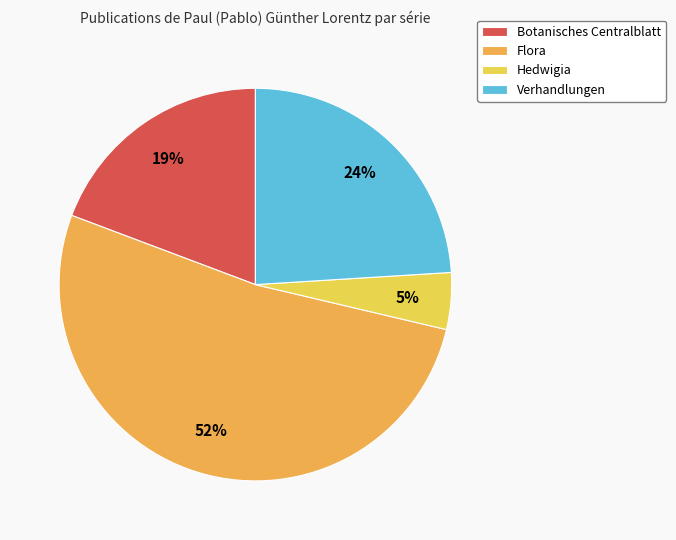

Count the number of slices in the pie.

4